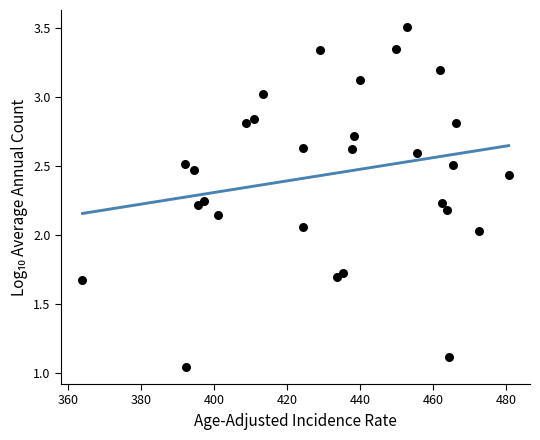

What is the range of X values (max minus min)?

116.7